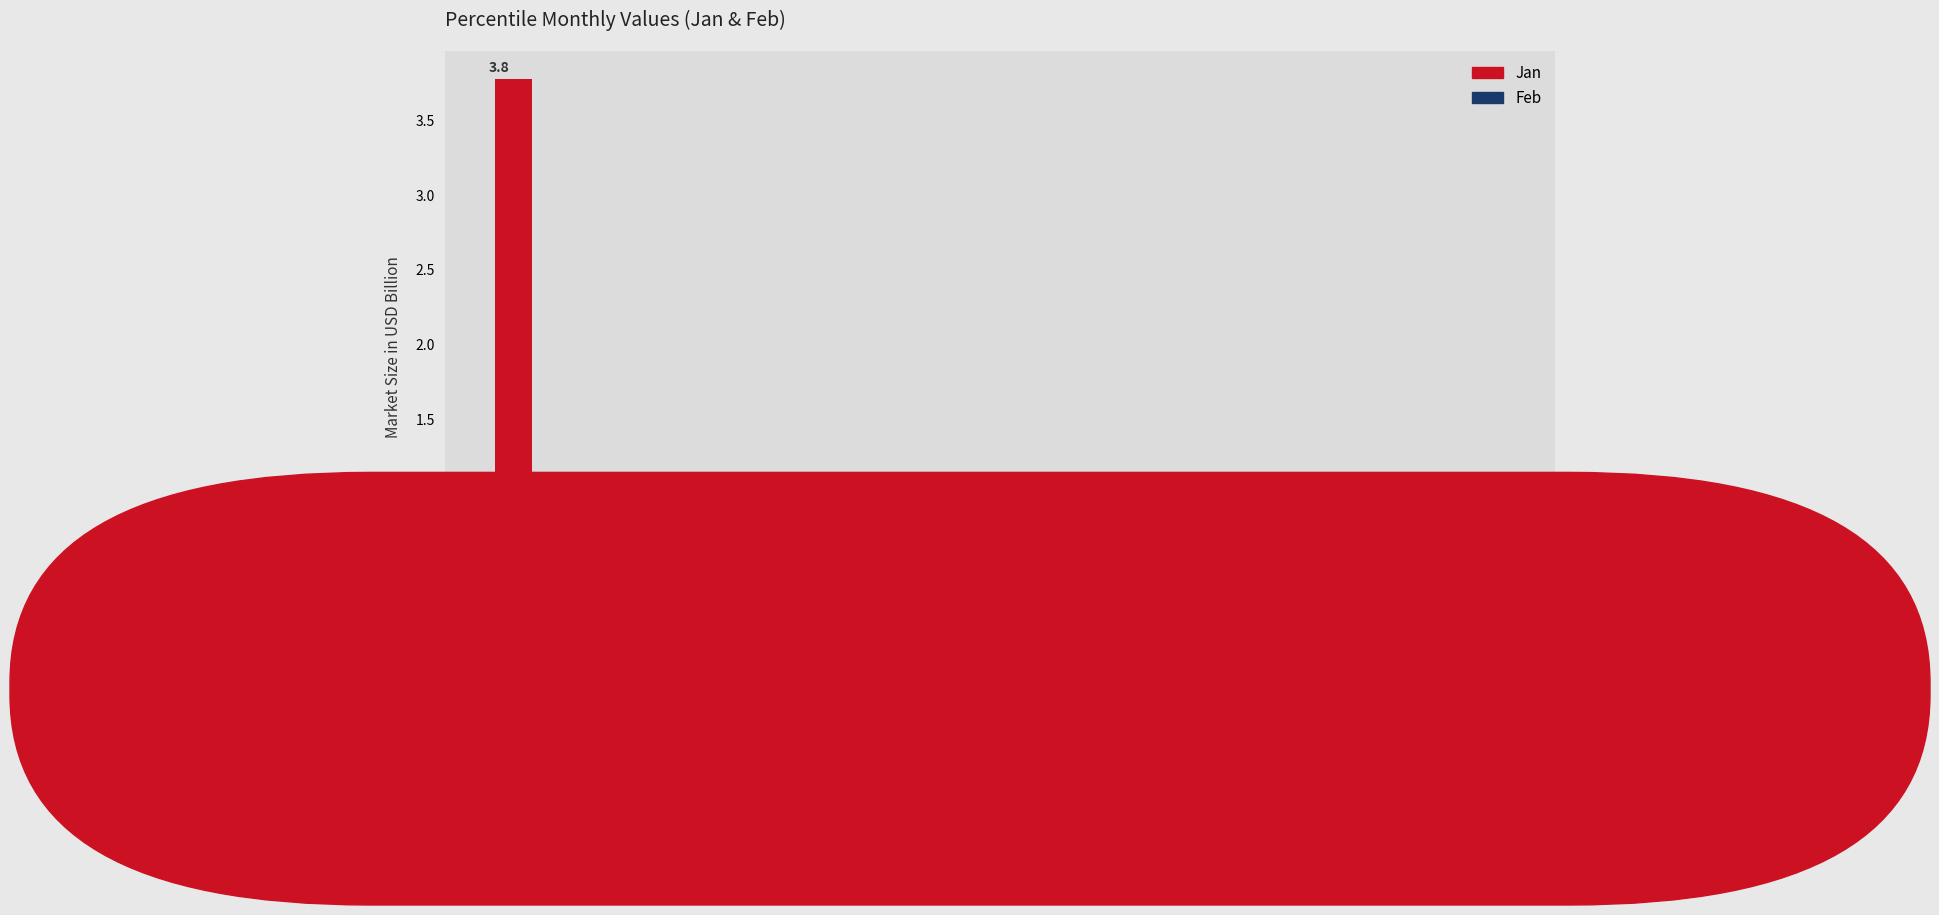

What is the lowest value of the Feb series?

0.6